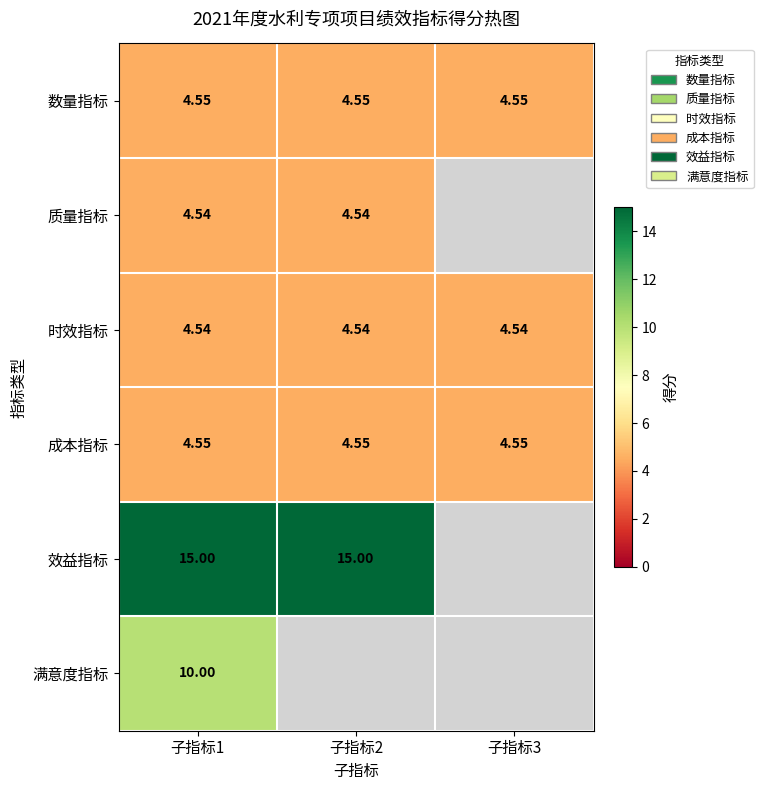

What is the average value of the row_0 series?

4.5